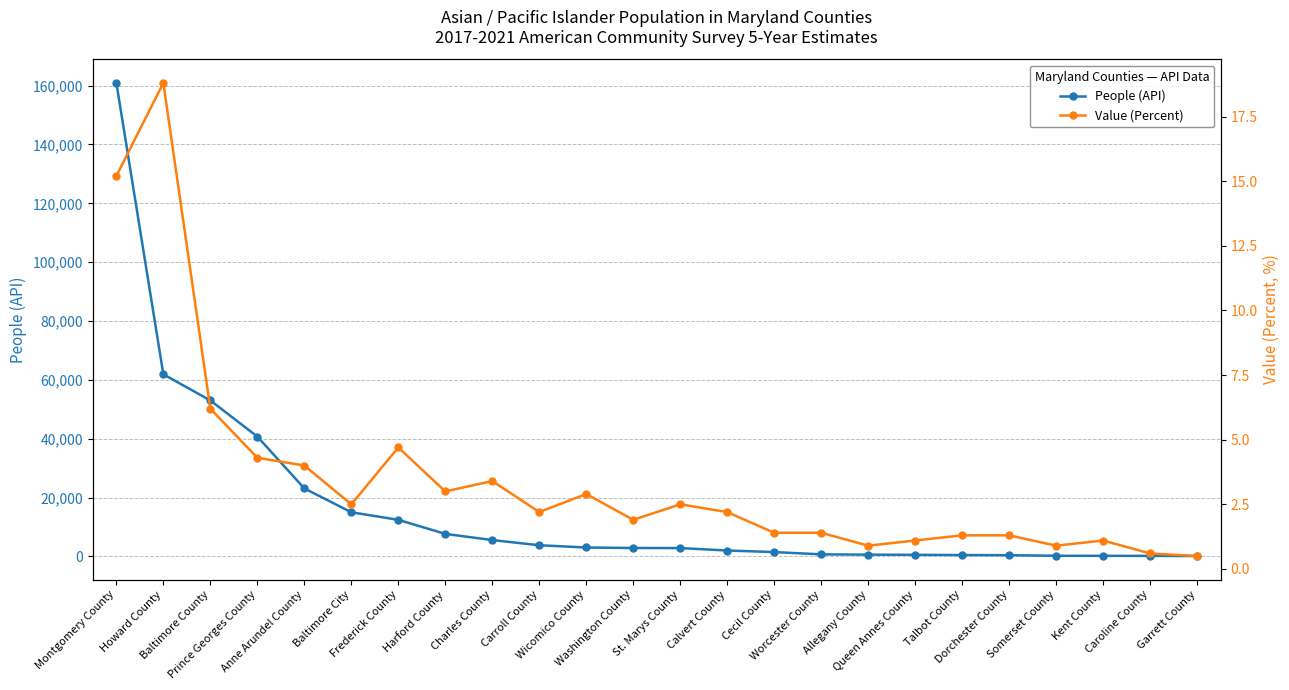

The value of People (API) at Wicomico County is 1765.9. True or false?

False